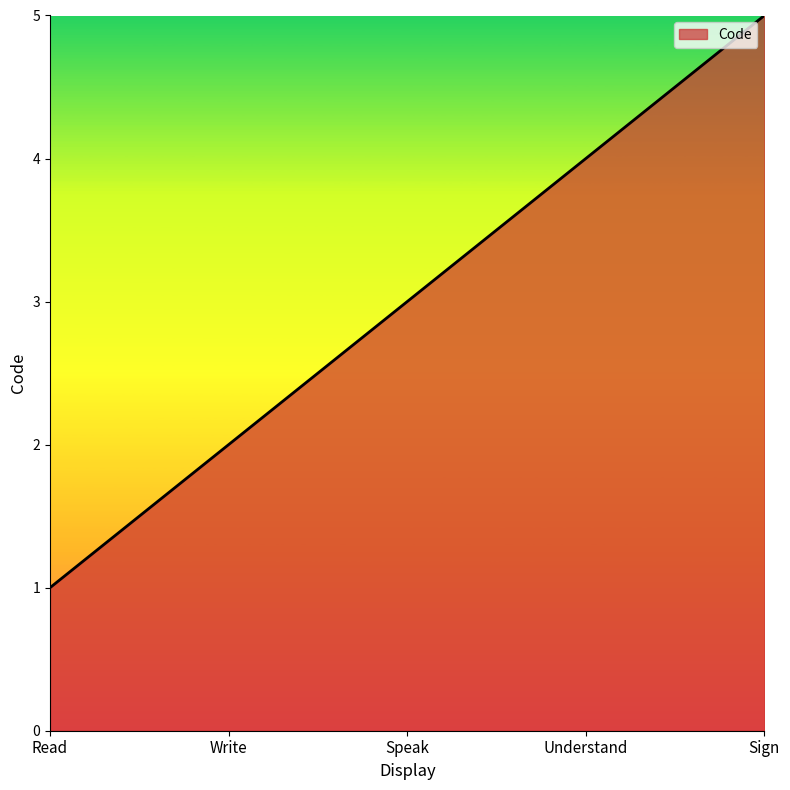

What position from the left is Read?

1